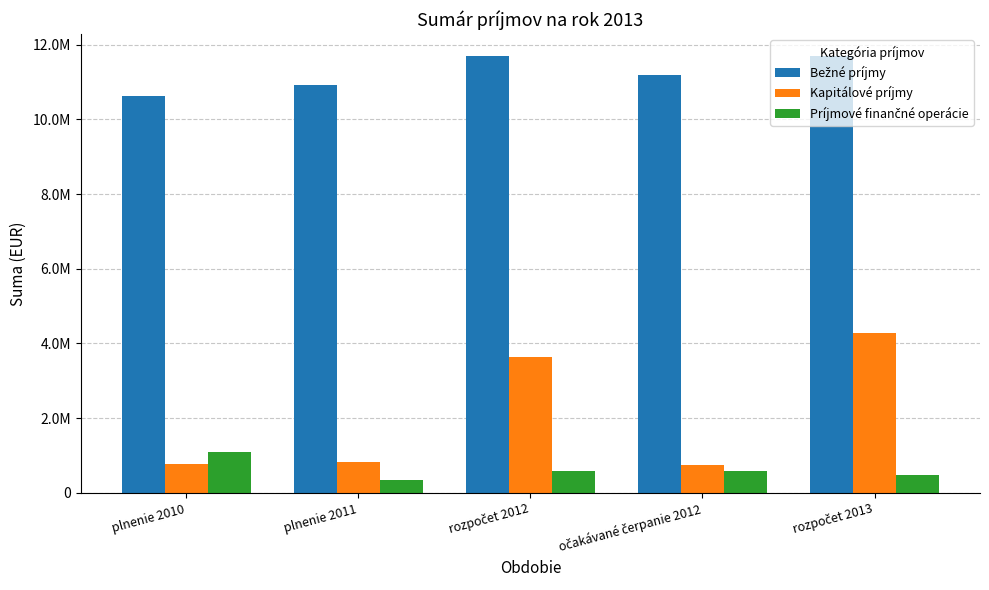

Is the value of Príjmové finančné operácie at rozpočet 2012 greater than the value of Bežné príjmy at rozpočet 2013?

No